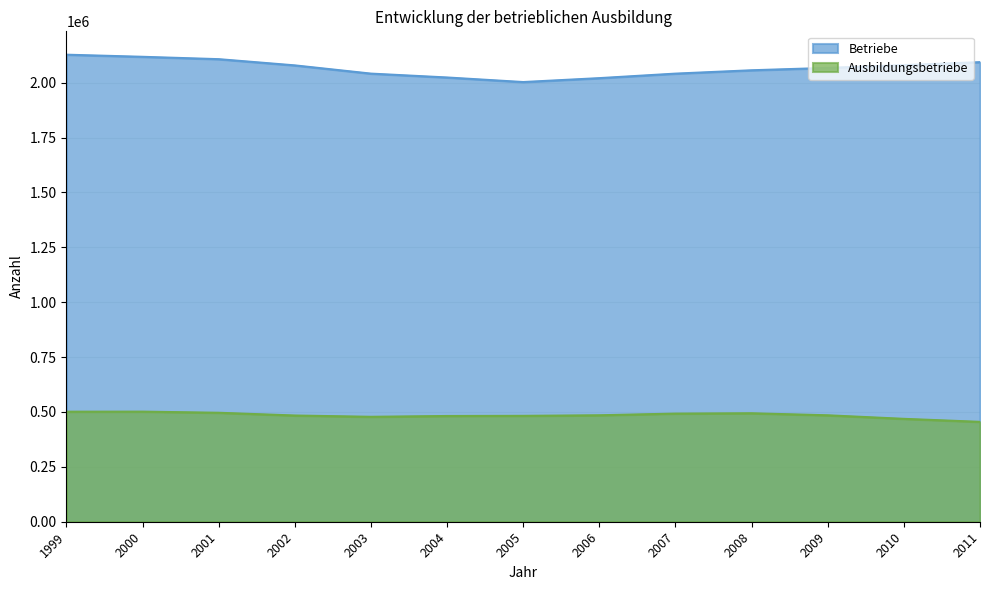

In Ausbildungsbetriebe, how many points are lower than both neighbors (excluding endpoints)?

1